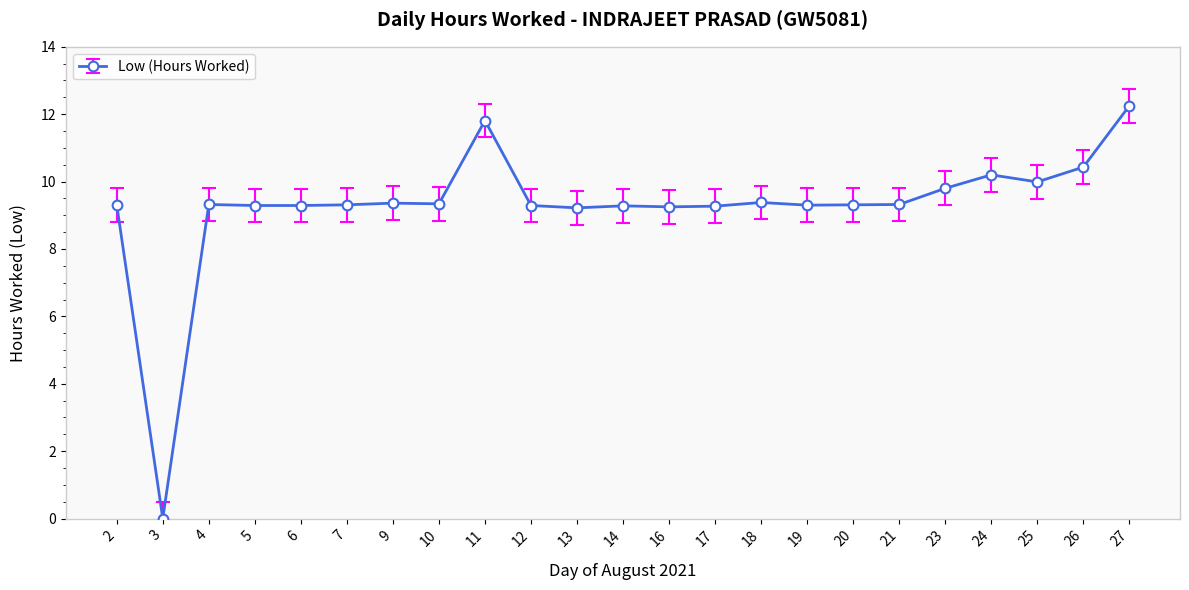

What is the value of the 17th point from the left?

9.3